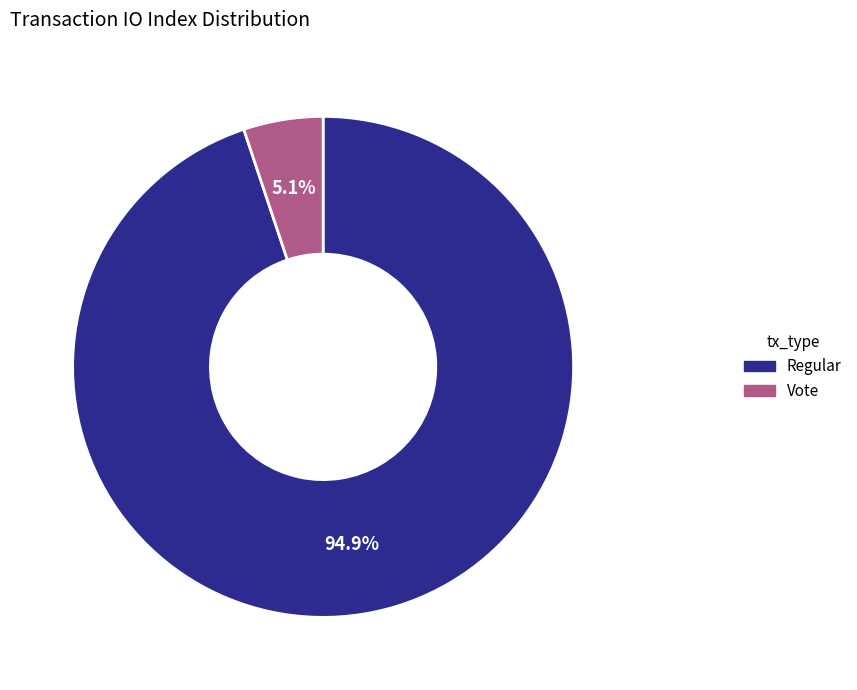

Which category has the biggest portion of the pie?

Regular